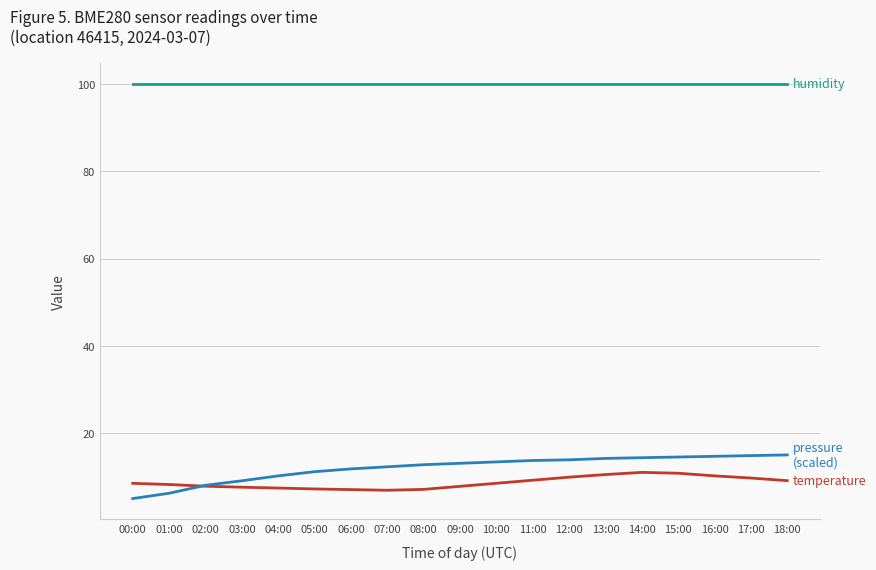

What is the maximum value shown in the chart?

100.0